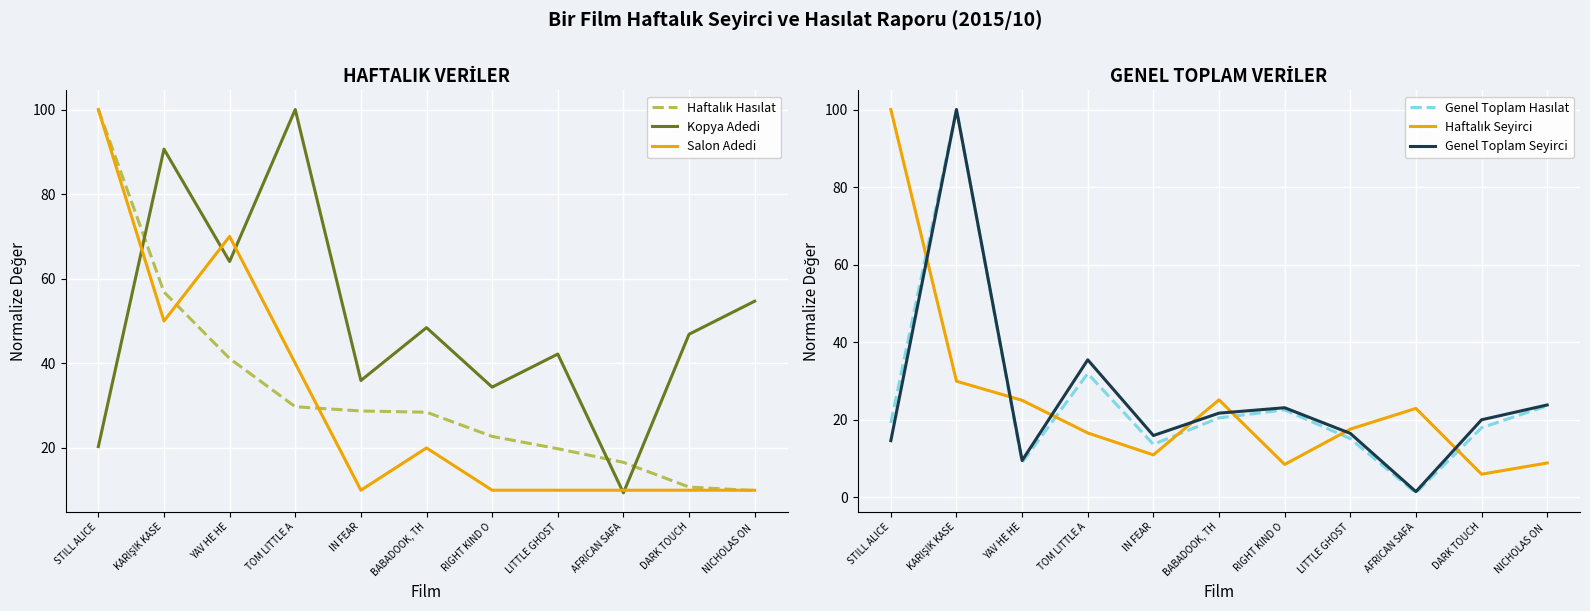

True or false: Salon Adedi and Genel Toplam Hasılat cross at least once.

True